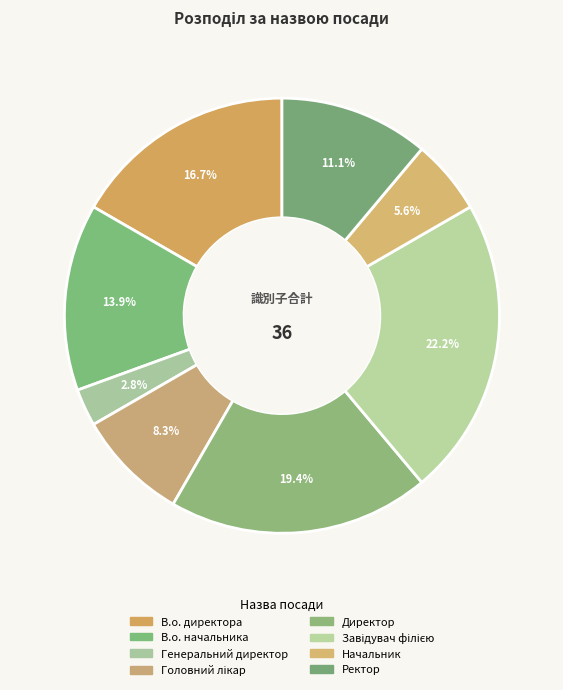

To the nearest percent, what is the combined percentage of Ректор and Головний лікар?

19%